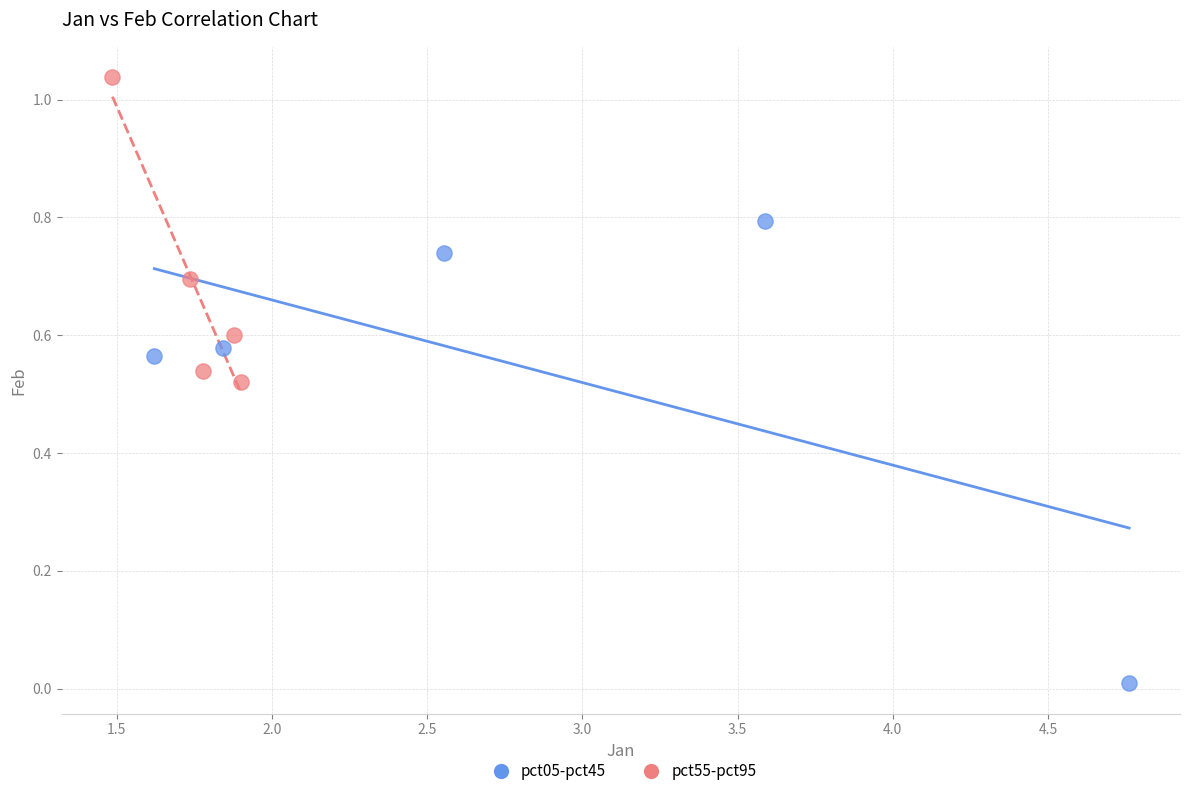

Which series contains the lowest Y value?

pct05-pct45